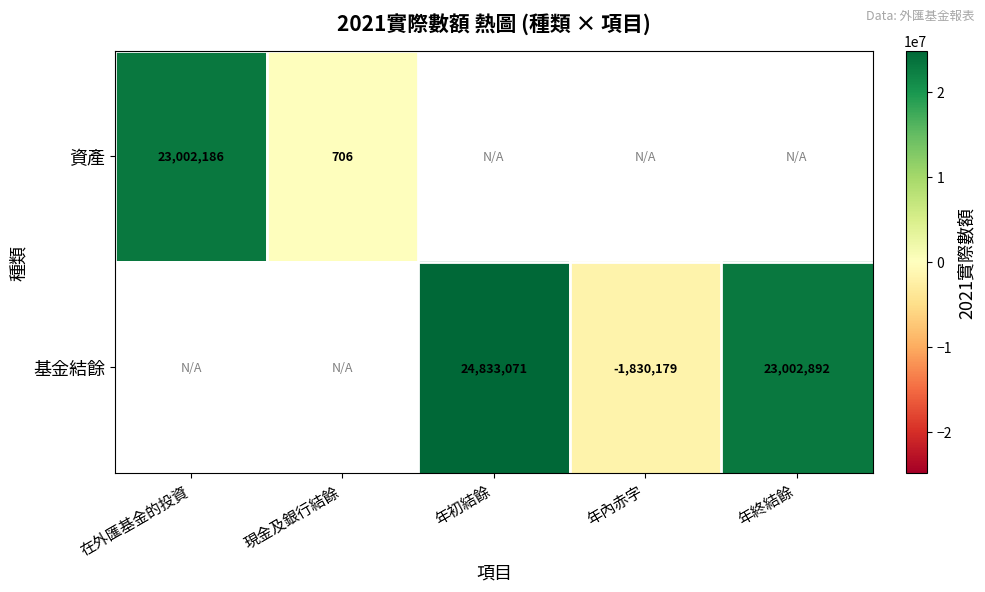

True or false: 資產 has a value of 306 at 現金及銀行結餘.

False